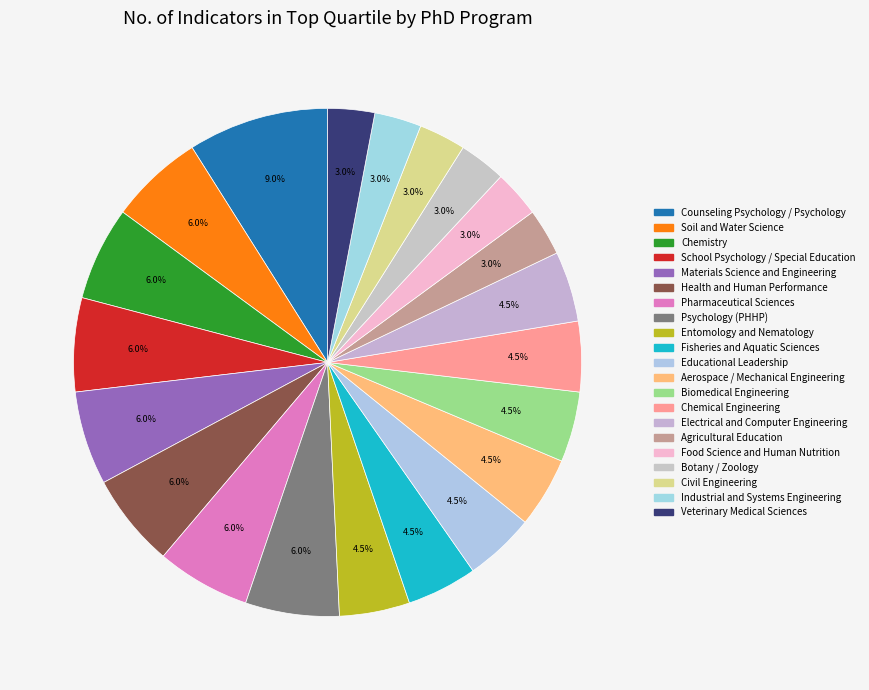

To the nearest percent, what percentage of the pie is Counseling Psychology / Psychology?

9%